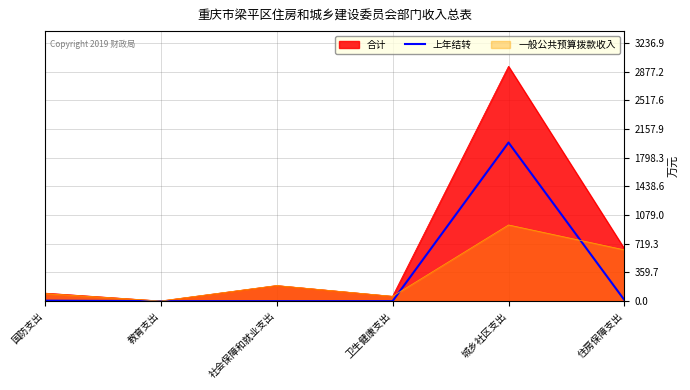

The 上年结转 series shows 0.0 at 卫生健康支出. True or false?

True